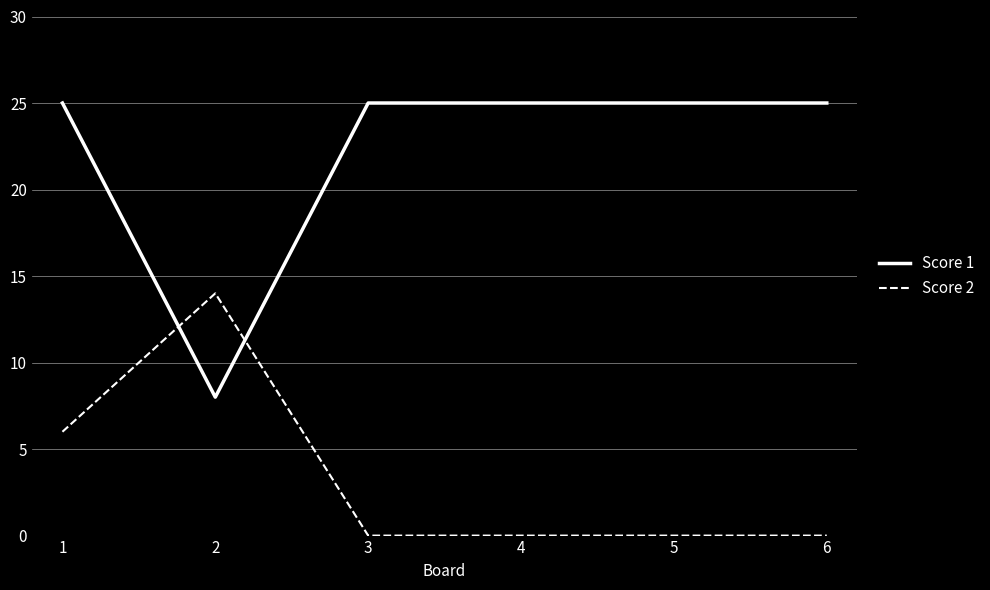

What is the difference between the highest and lowest values at 5?

25